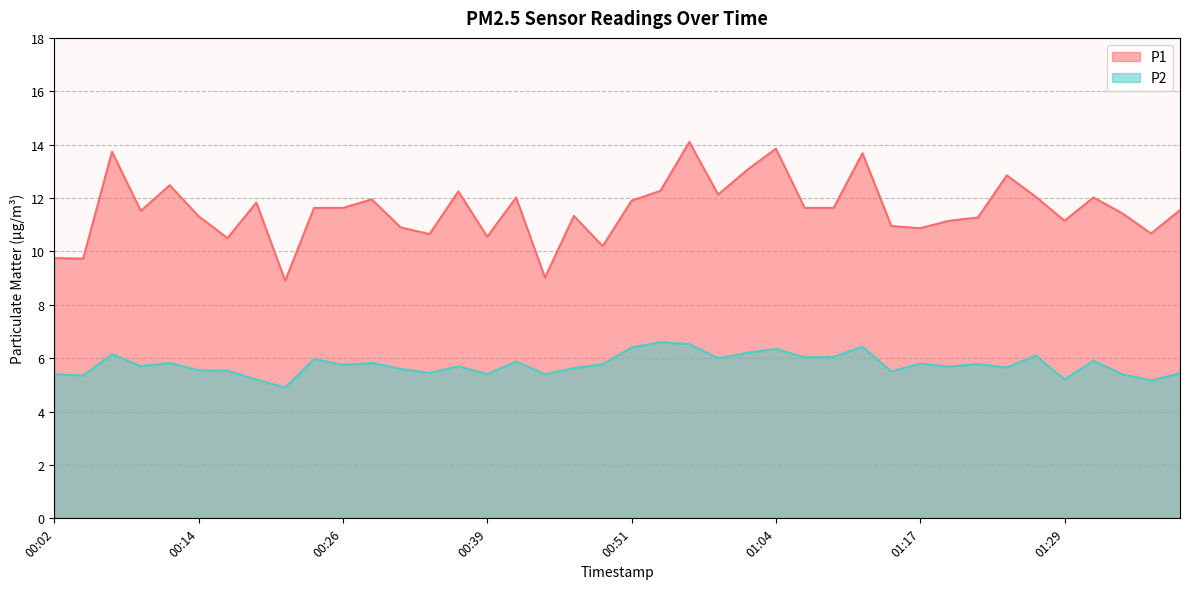

At which label does P1 reach its minimum?

00:21